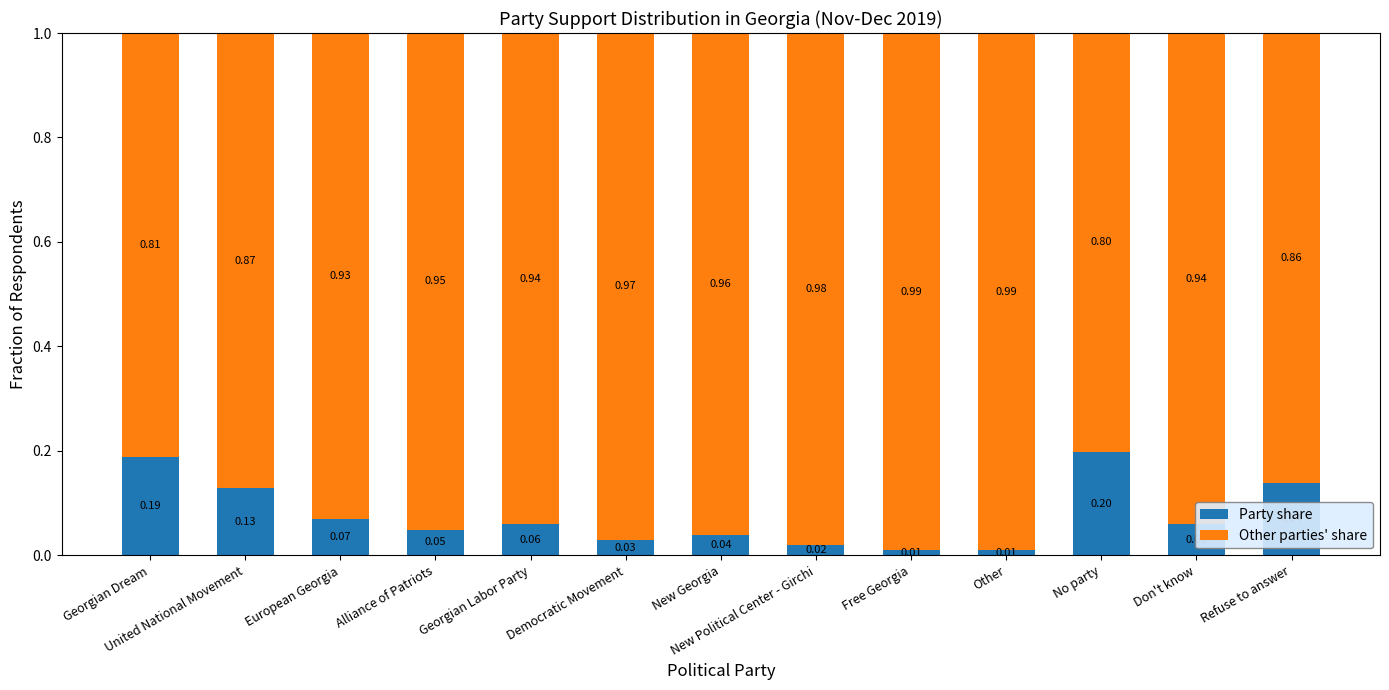

What is the average value of the Other parties' share series?

0.9